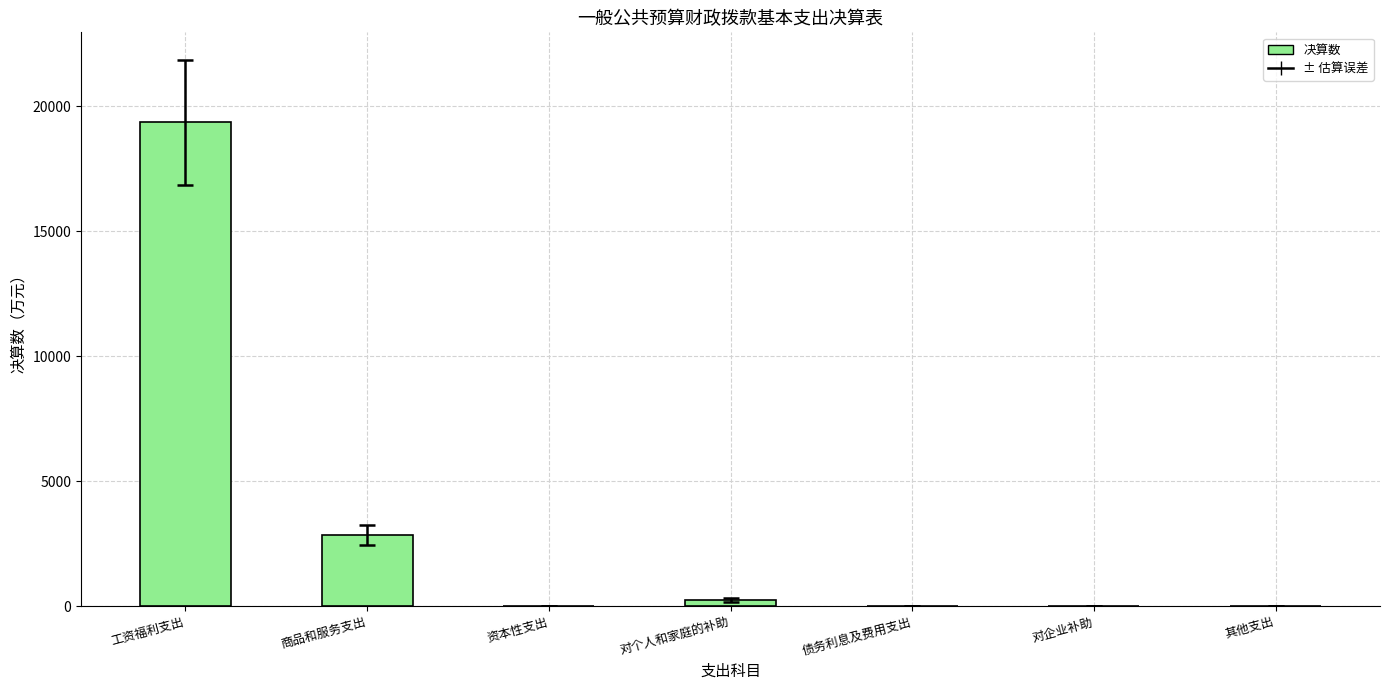

How many series are shown in this chart?

1